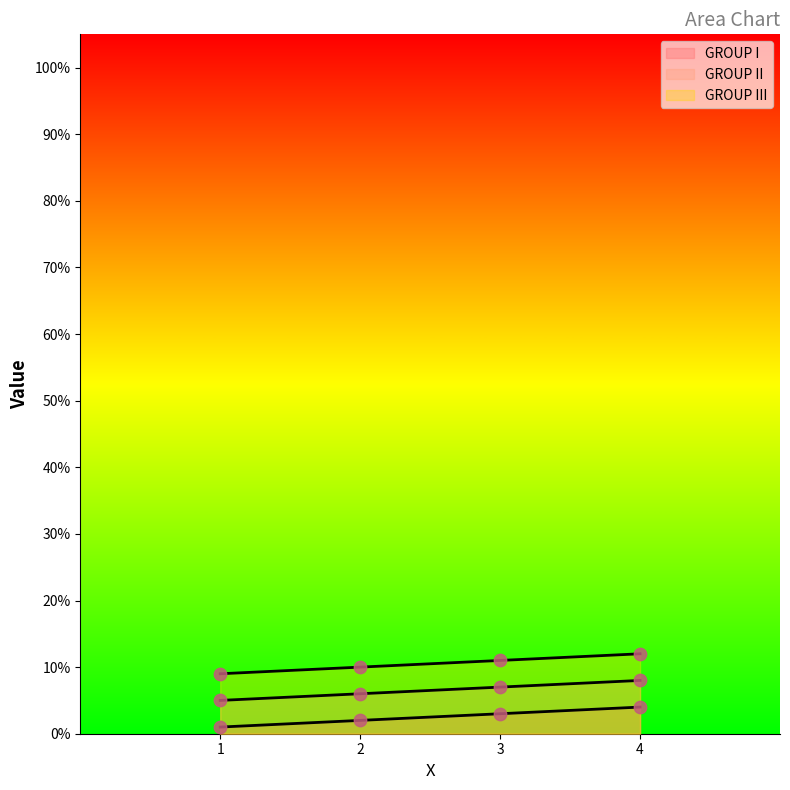

Which series has the largest total across all categories?

GROUP III